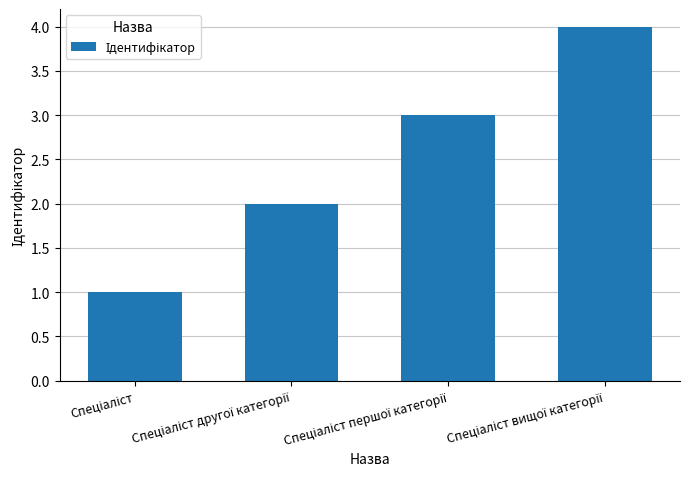

What is the greatest value displayed?

4